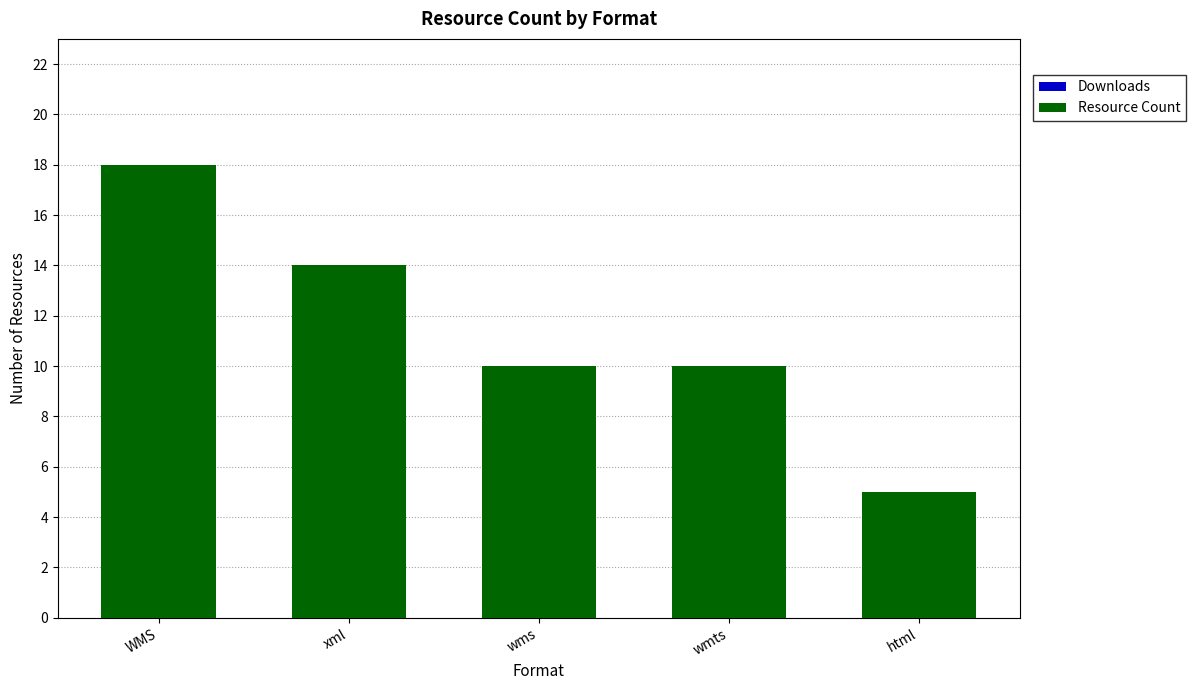

What is the maximum value shown in the chart?

18